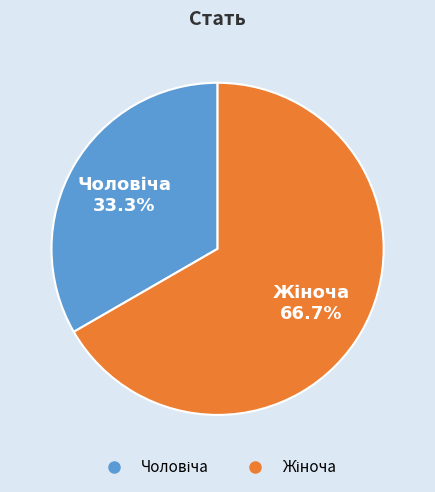

Does any single category account for the majority?

Yes